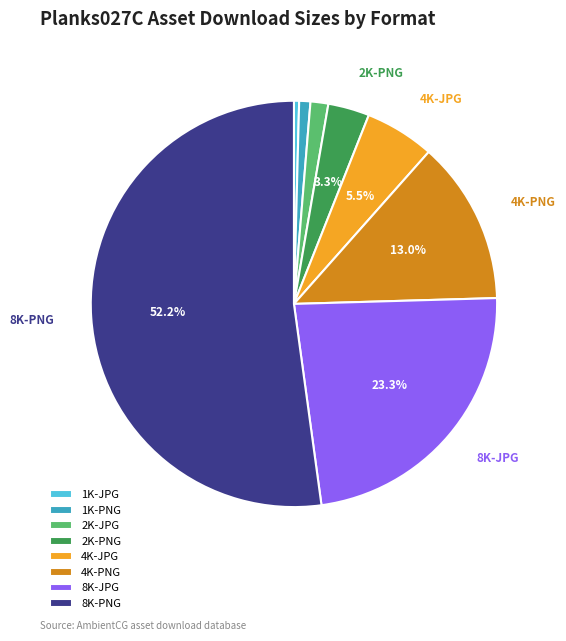

To the nearest percent, what is the combined percentage of 4K-PNG and 2K-PNG?

16%